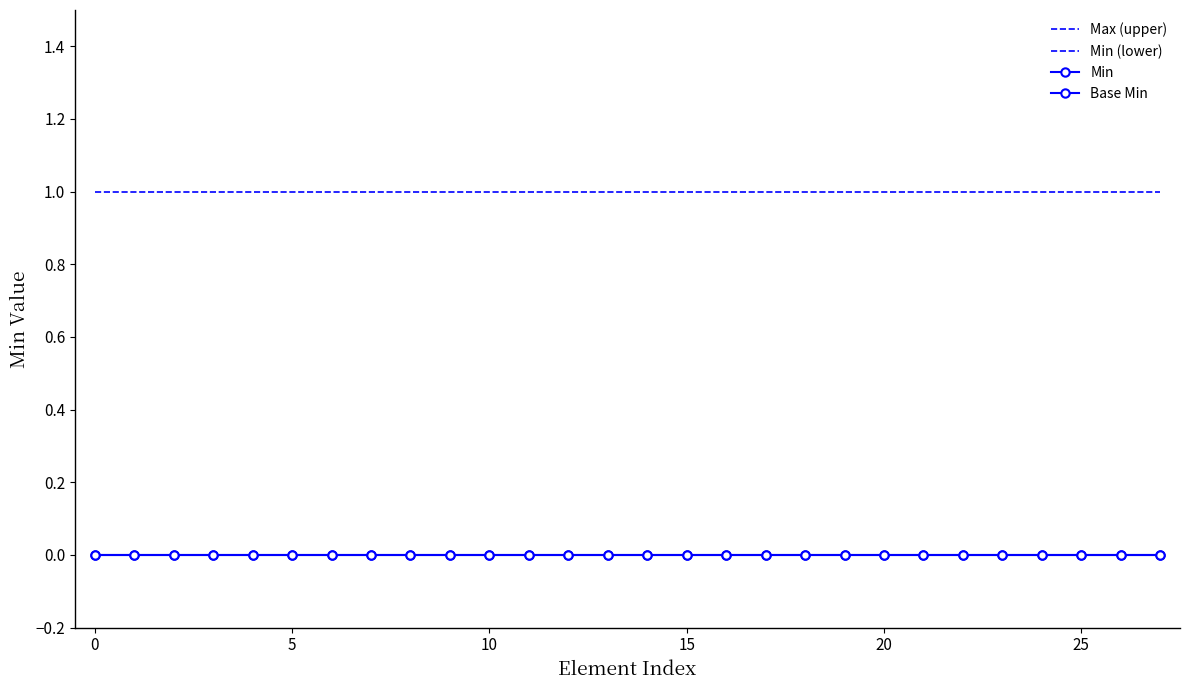

What are all the series names shown in the legend?

Max (upper), Min (lower), Min, Base Min